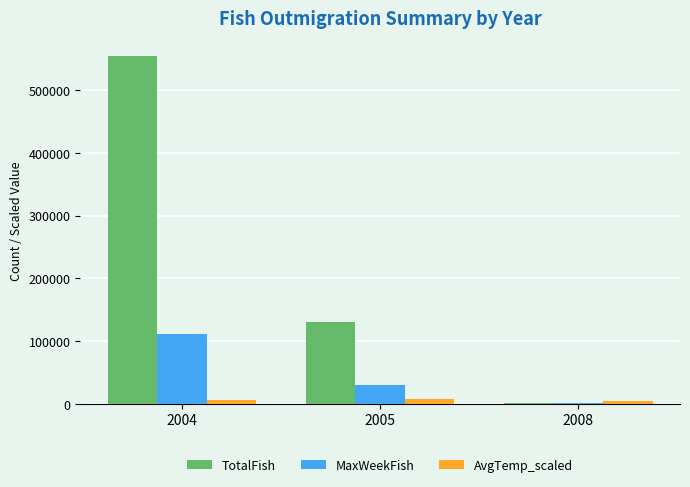

What is the sum of all MaxWeekFish values?

141394